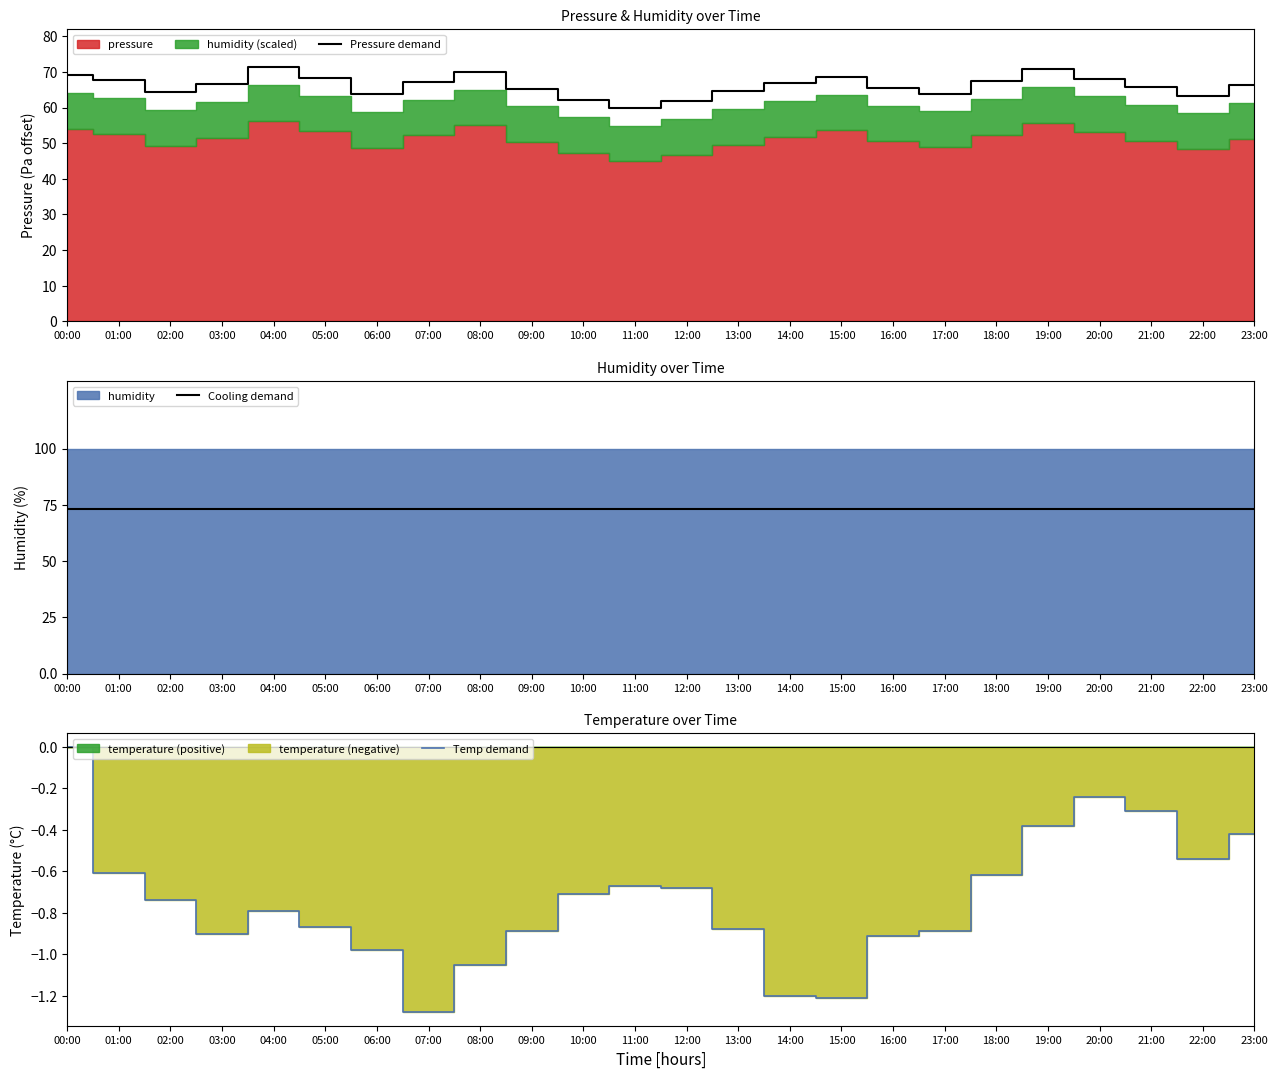

At which category does the chart reach its minimum across all series?

07:00